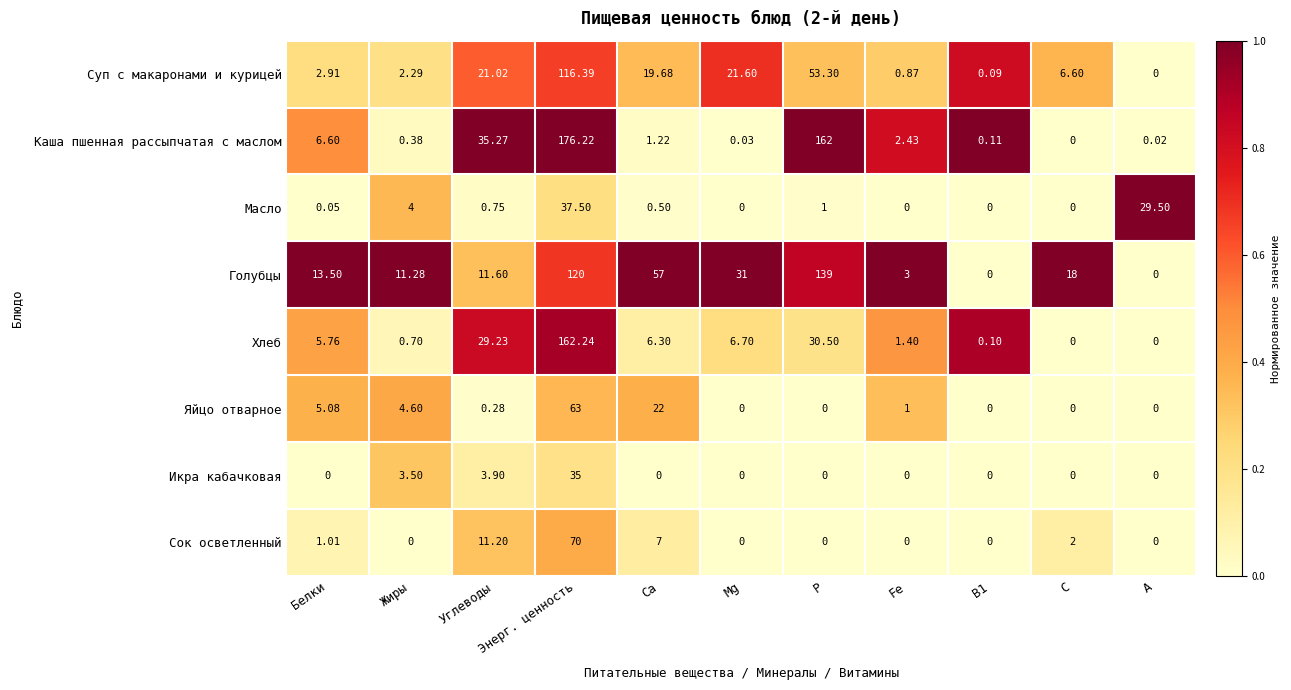

How many categories are shown in the chart?

11